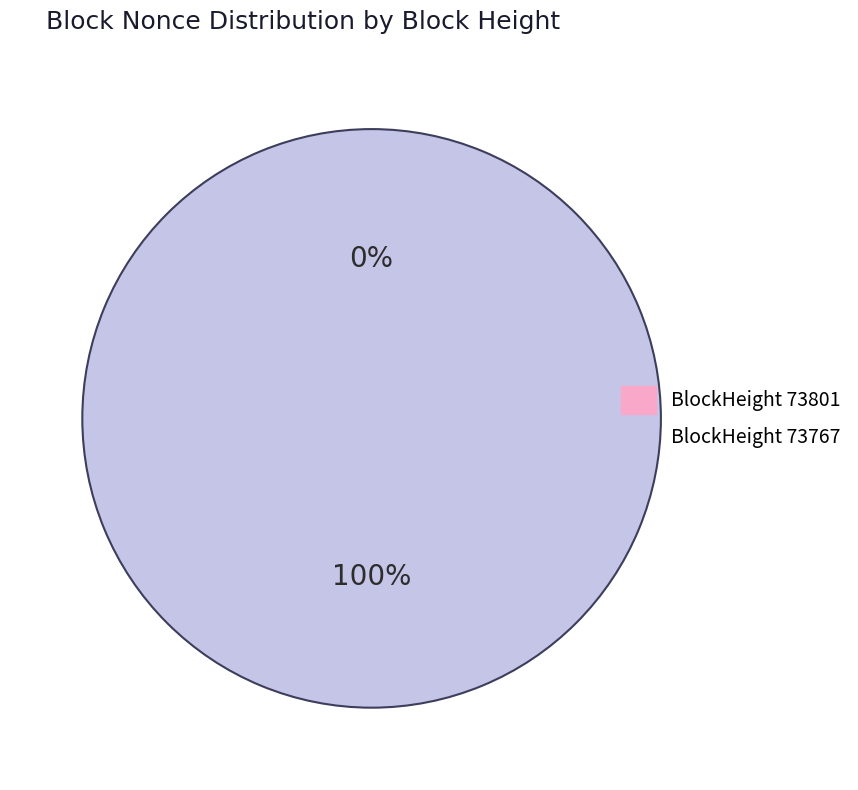

Combined, do 73767 and 73801 account for over 50%?

Yes